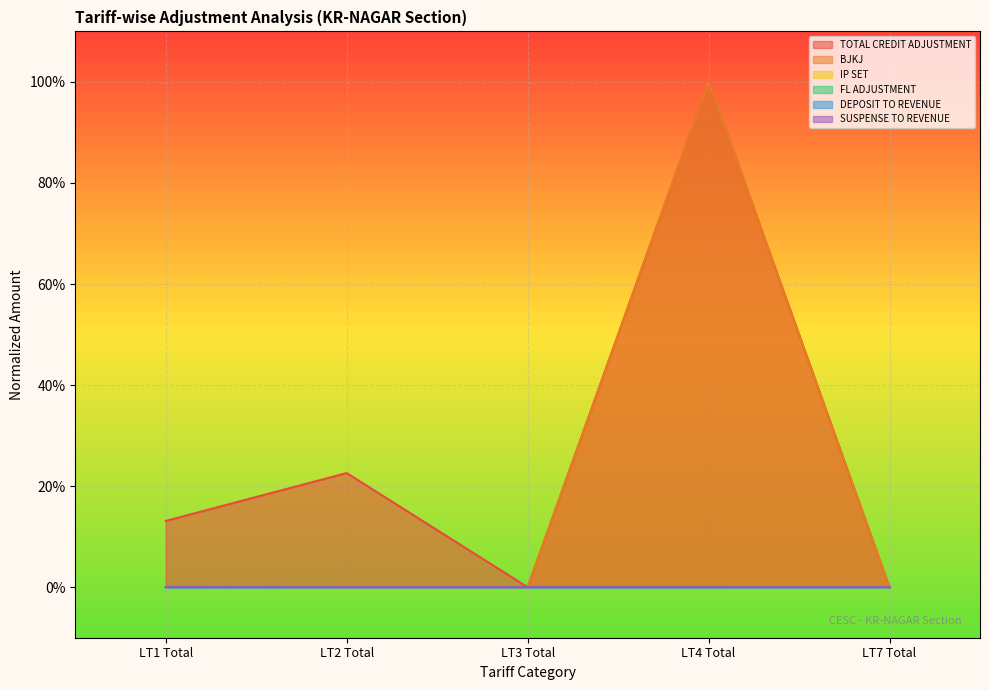

What is the average value of the BJKJ series?

0.2